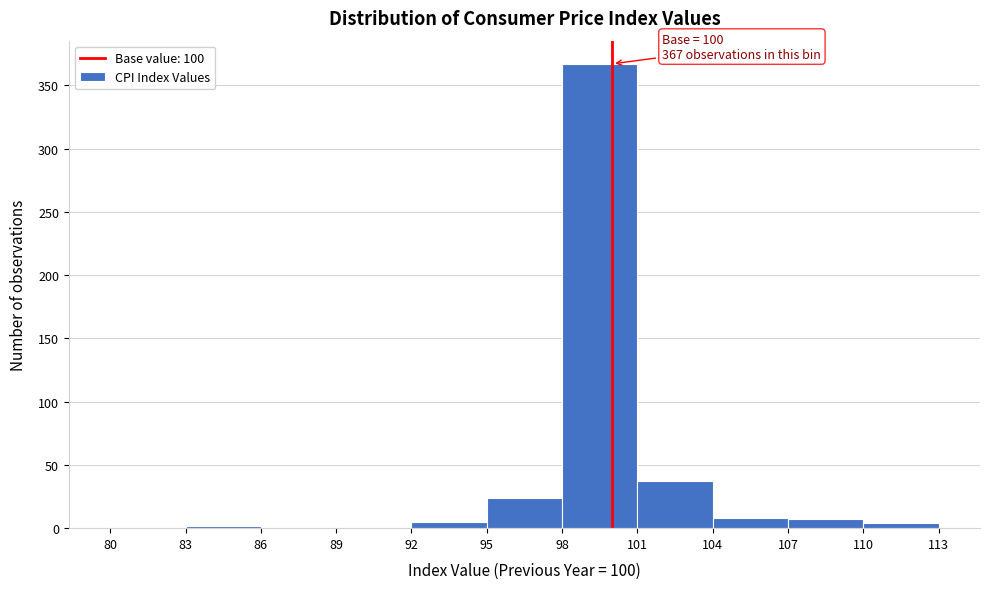

Over which range of the x-axis is the bar tallest?

98 to 101